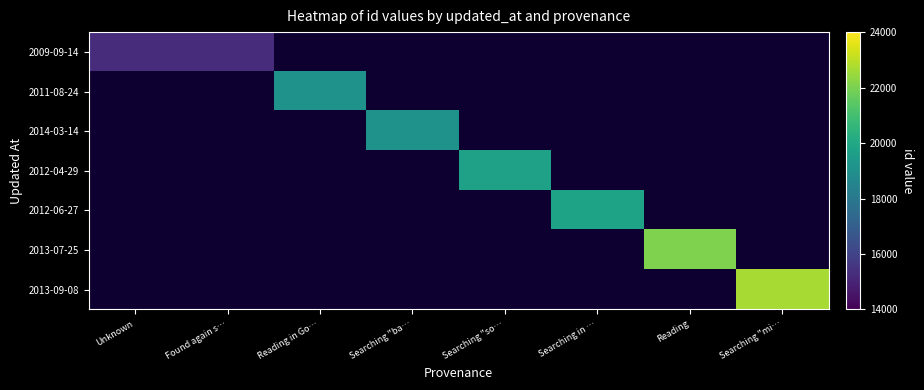

At how many categories does at least one series exceed 20915?

2